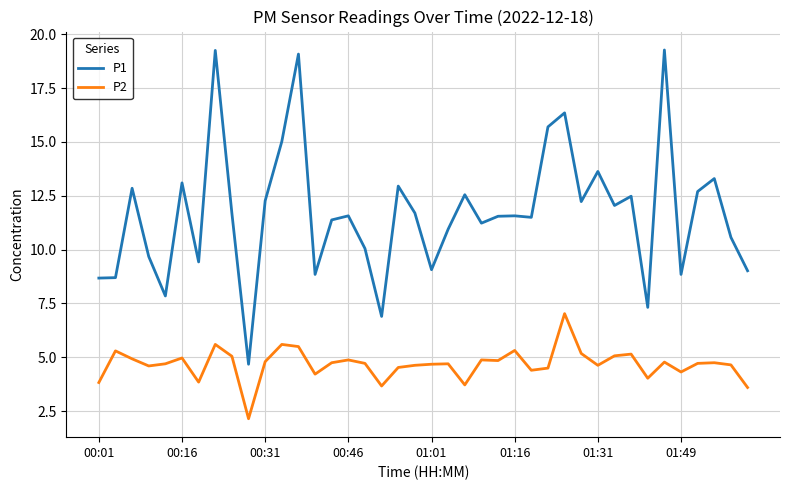

How many lines are shown in the chart?

2